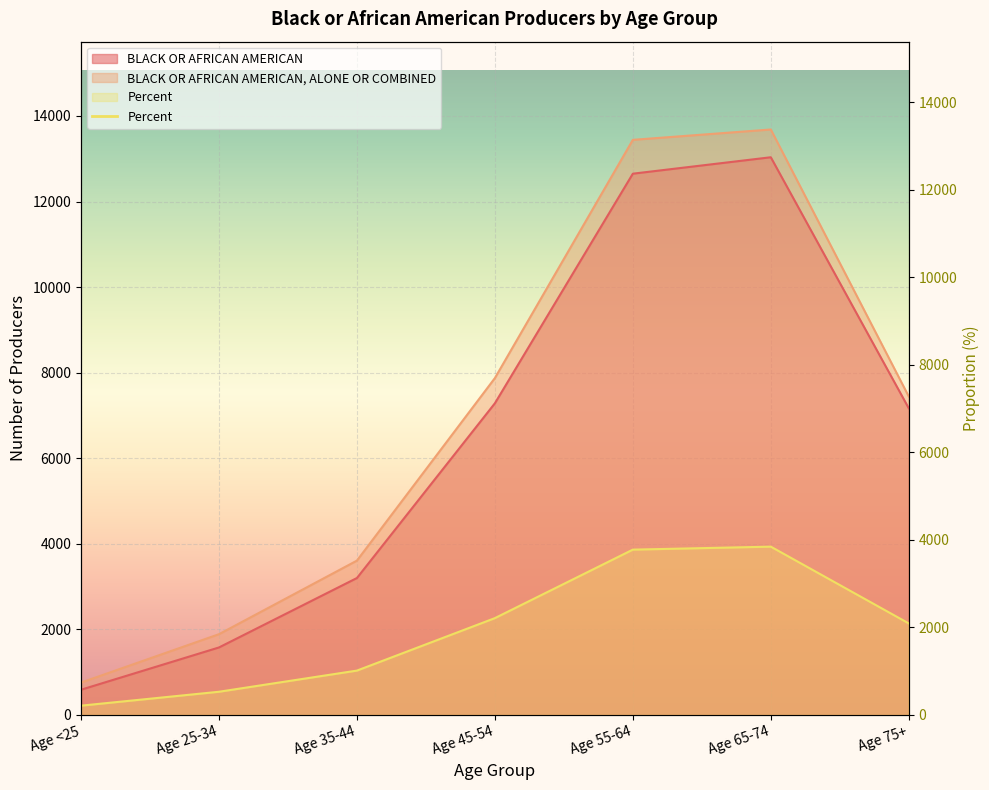

Count the number of categories in the chart.

7